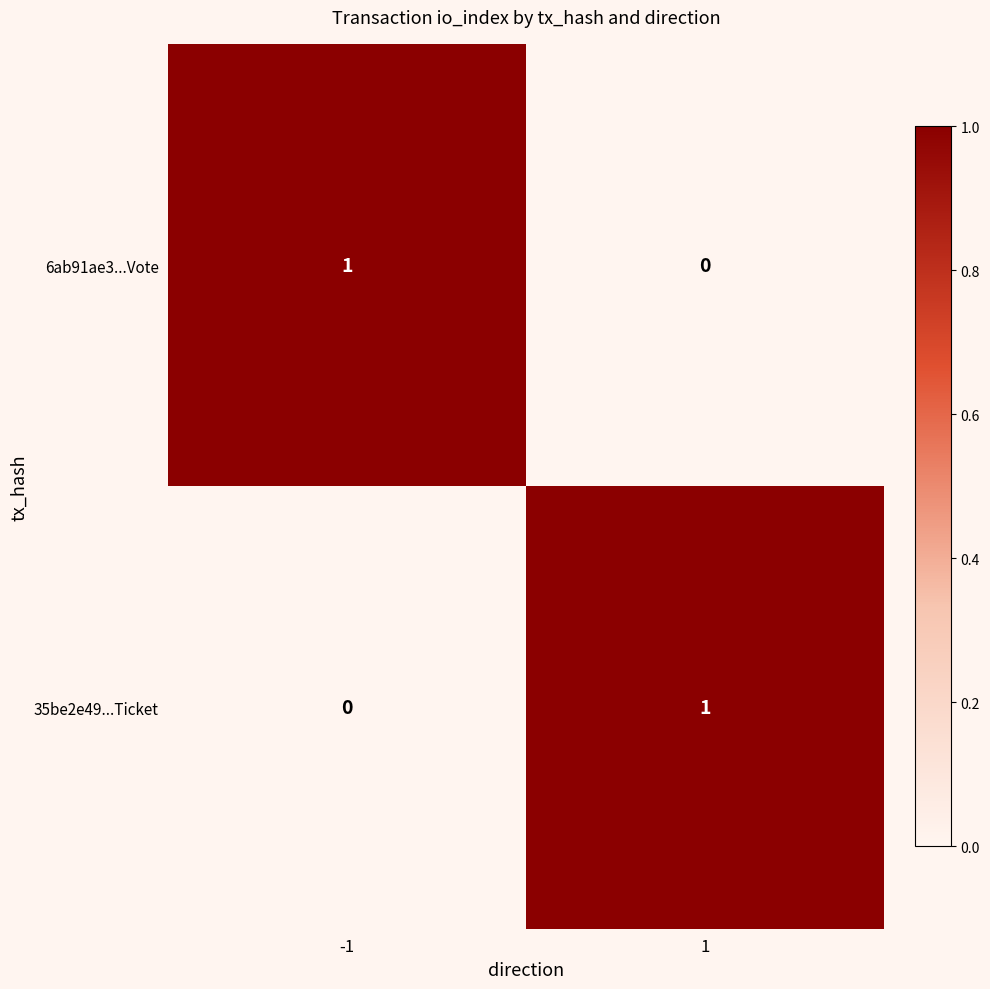

How many categories are shown in the chart?

2